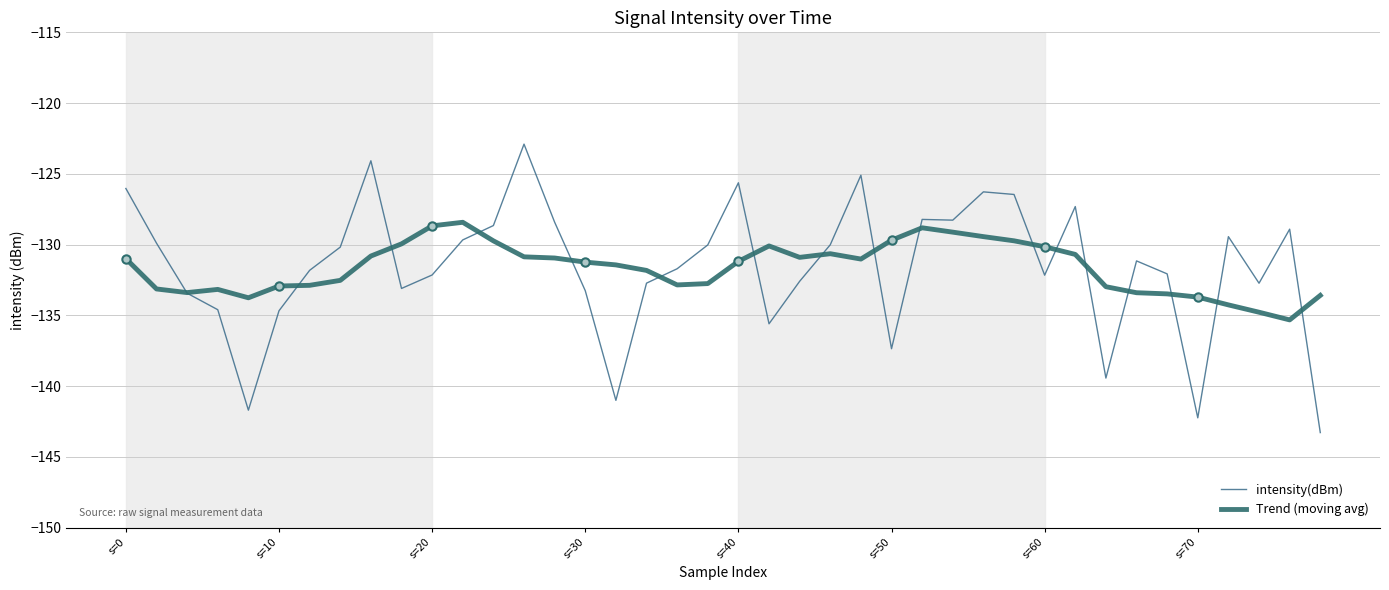

Rank the series by their average value, from highest to lowest.

intensity(dBm), Trend (moving avg)